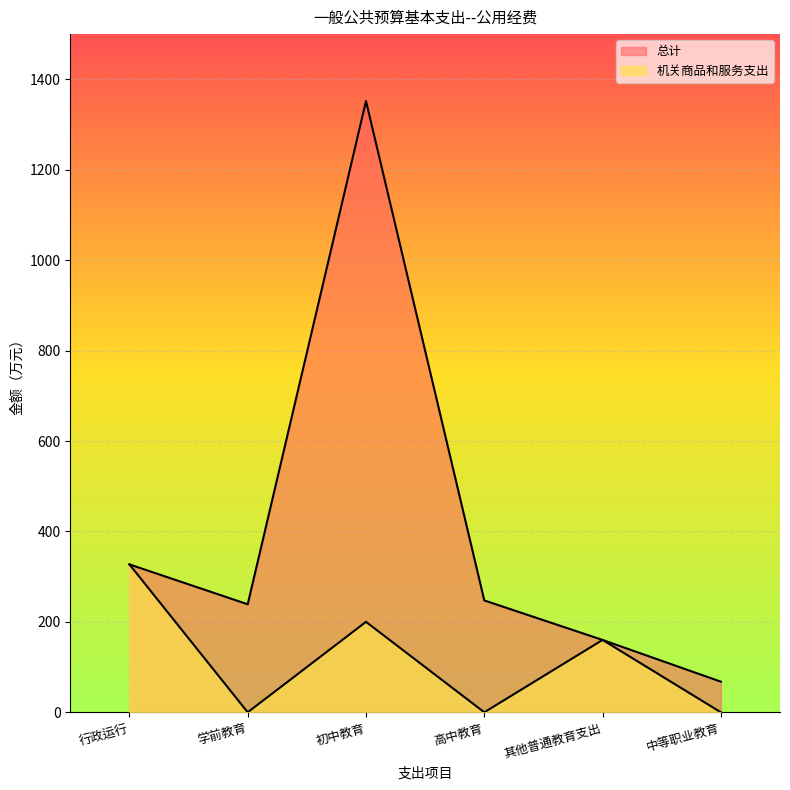

List the labels in order of 机关商品和服务支出 value, smallest first.

学前教育, 高中教育, 中等职业教育, 其他普通教育支出, 初中教育, 行政运行